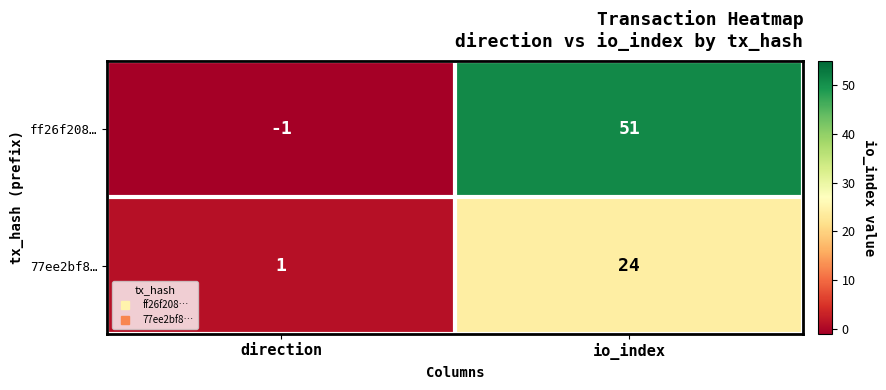

At which category does the chart reach its minimum across all series?

direction